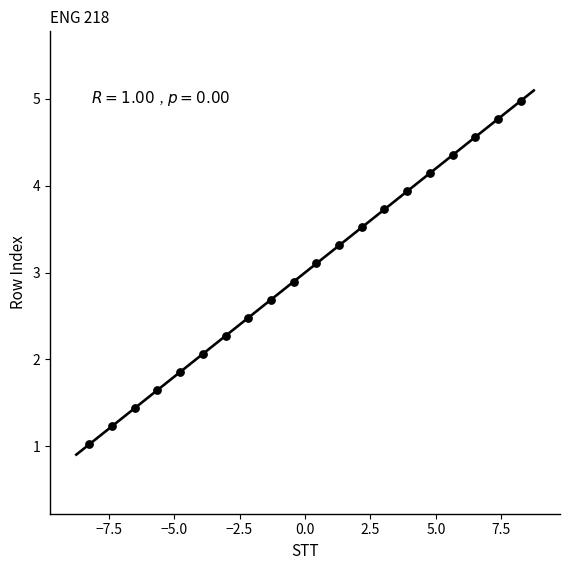

What is the range of X values (max minus min)?

16.5